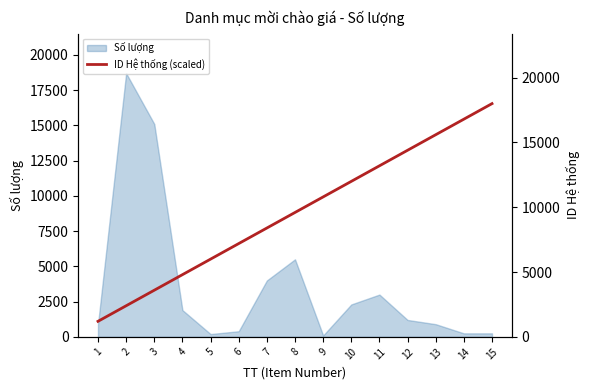

What is the approximate value at 1?

1200